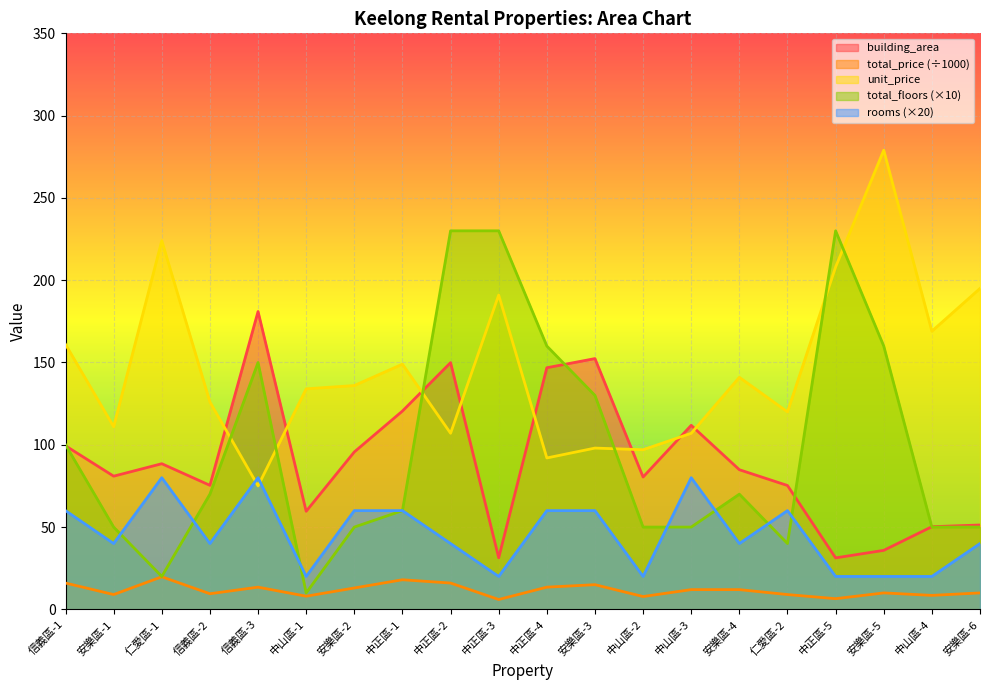

Between which two adjacent categories do total_floors and rooms first intersect?

安樂區-1 and 仁愛區-1